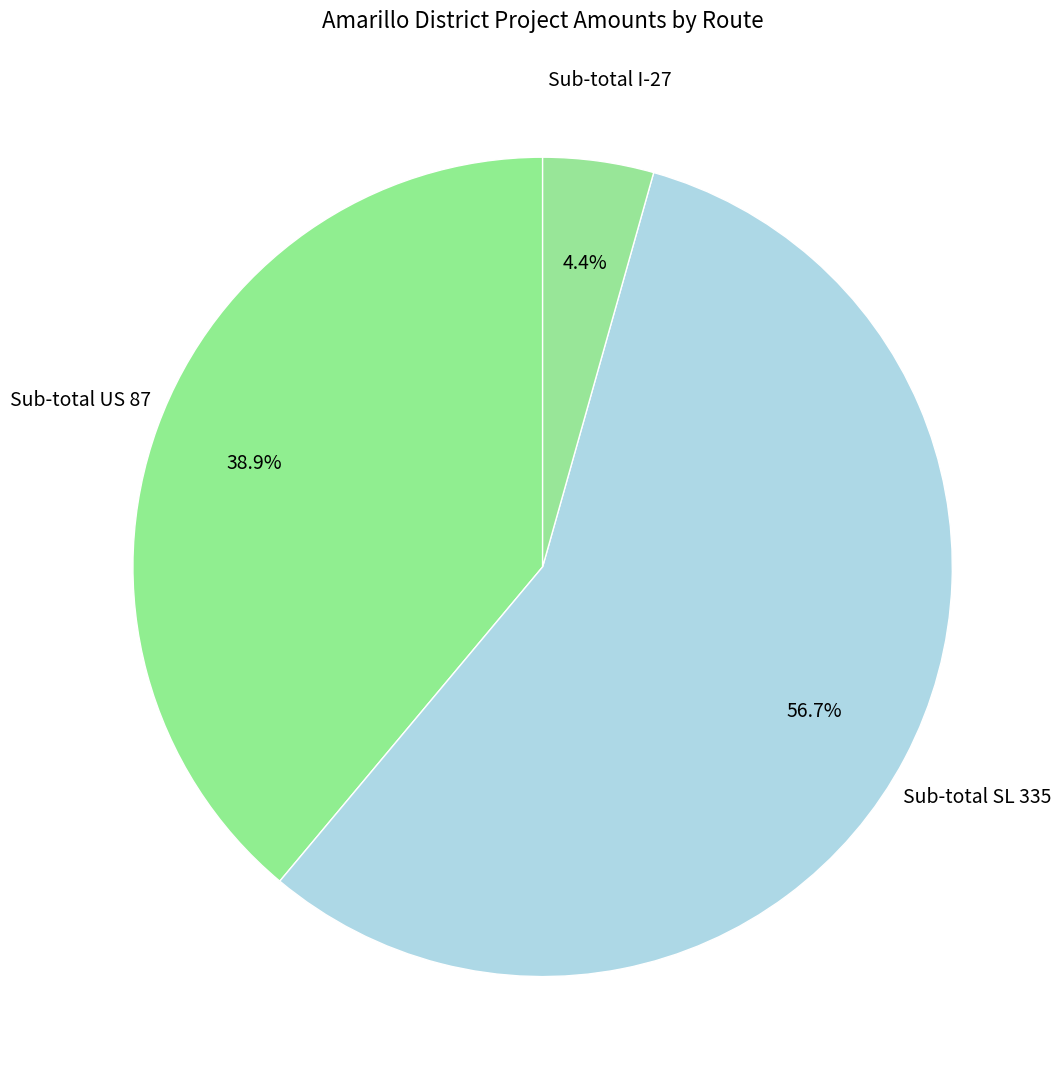

How many slices are in this pie chart?

3